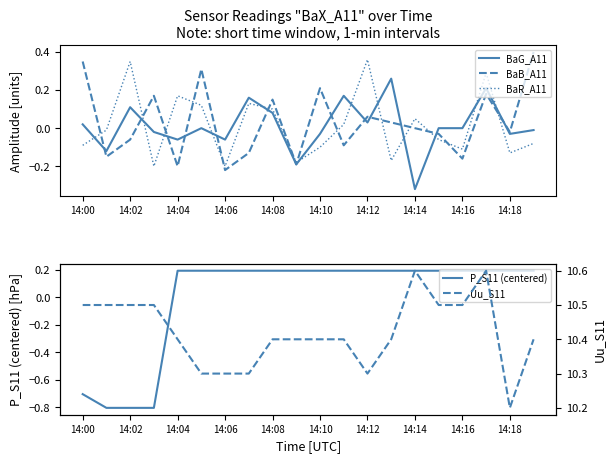

True or false: BaB_A11 has a value of -0.3 at 14:16.

False